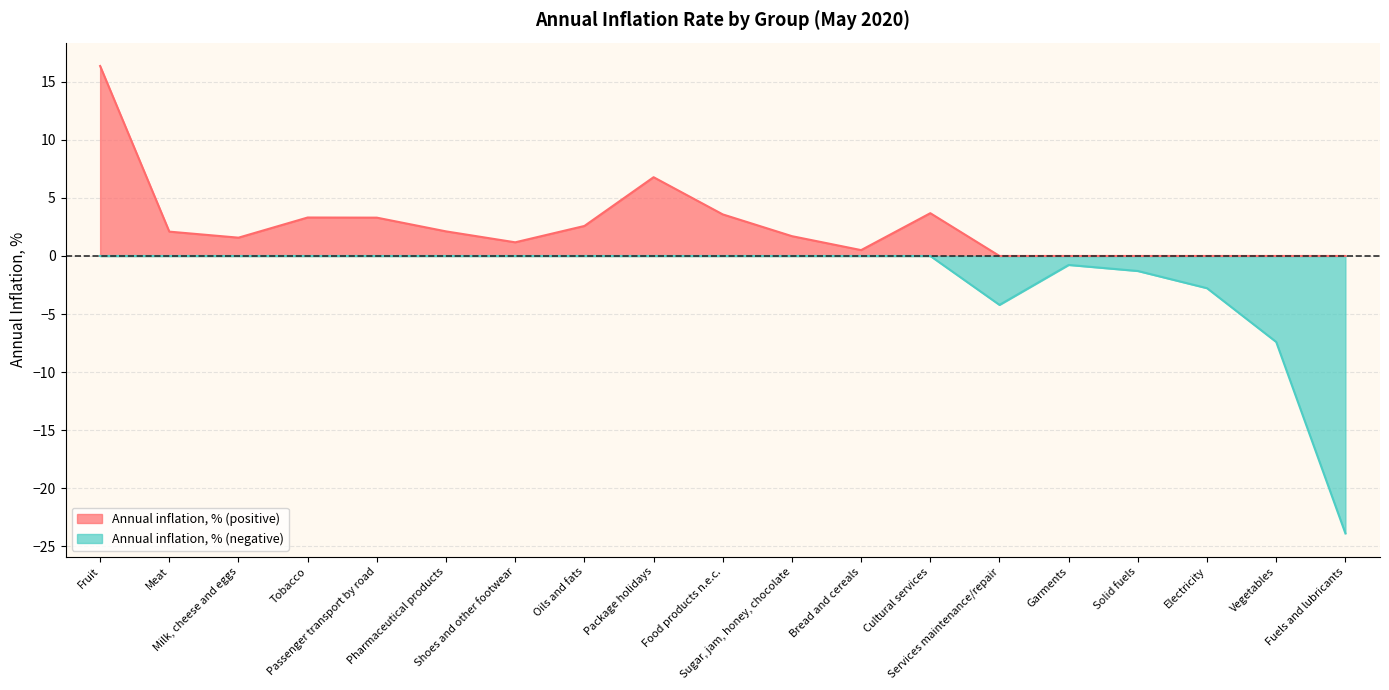

Reading left to right, transcribe all the data shown in this chart.

16.4	2.1	1.6	3.3	3.3	2.1	1.2	2.6	6.8	3.6	1.7	0.5	3.7	-4.2	-0.8	-1.3	-2.8	-7.4	-23.9